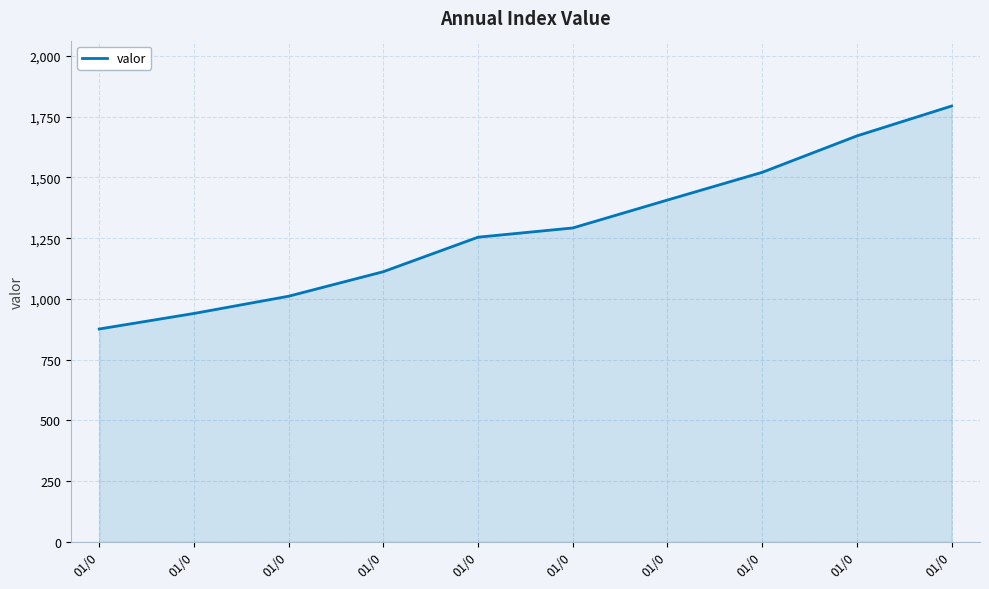

How many lines are shown in the chart?

1